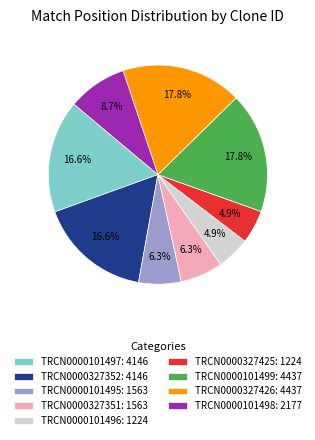

To the nearest percent, what percentage of the pie is TRCN0000101497?

17%